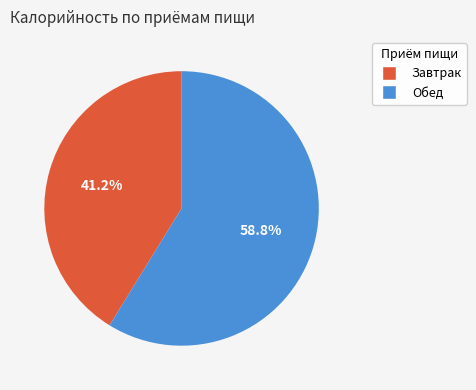

To the nearest percent, what portion does Завтрак represent?

41%